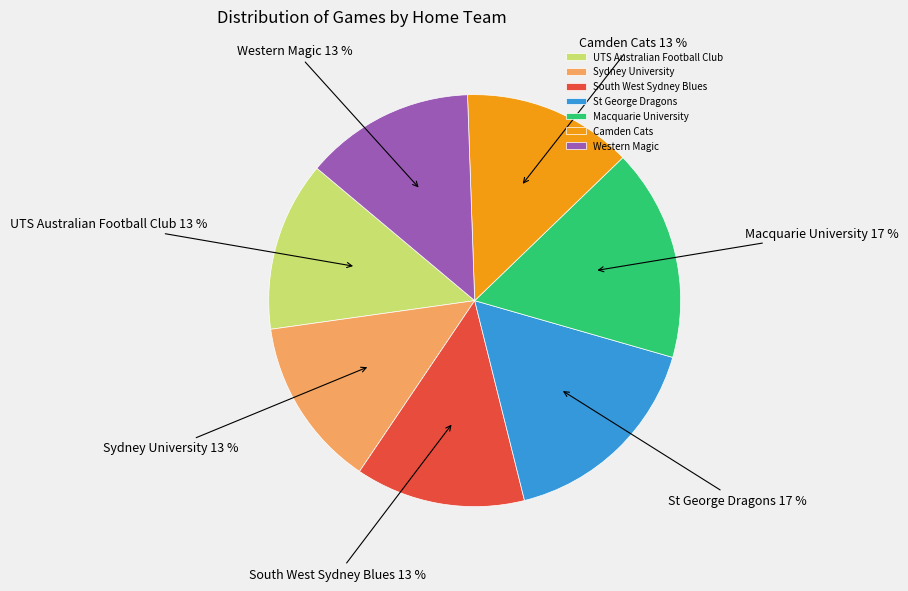

Which has a higher value, Camden Cats or Macquarie University?

Macquarie University